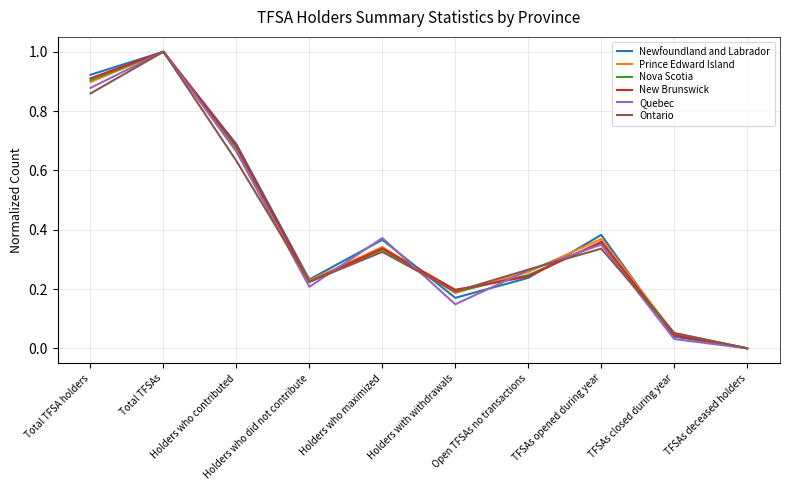

The Prince Edward Island series shows 0.1 at Holders who did not contribute. True or false?

False